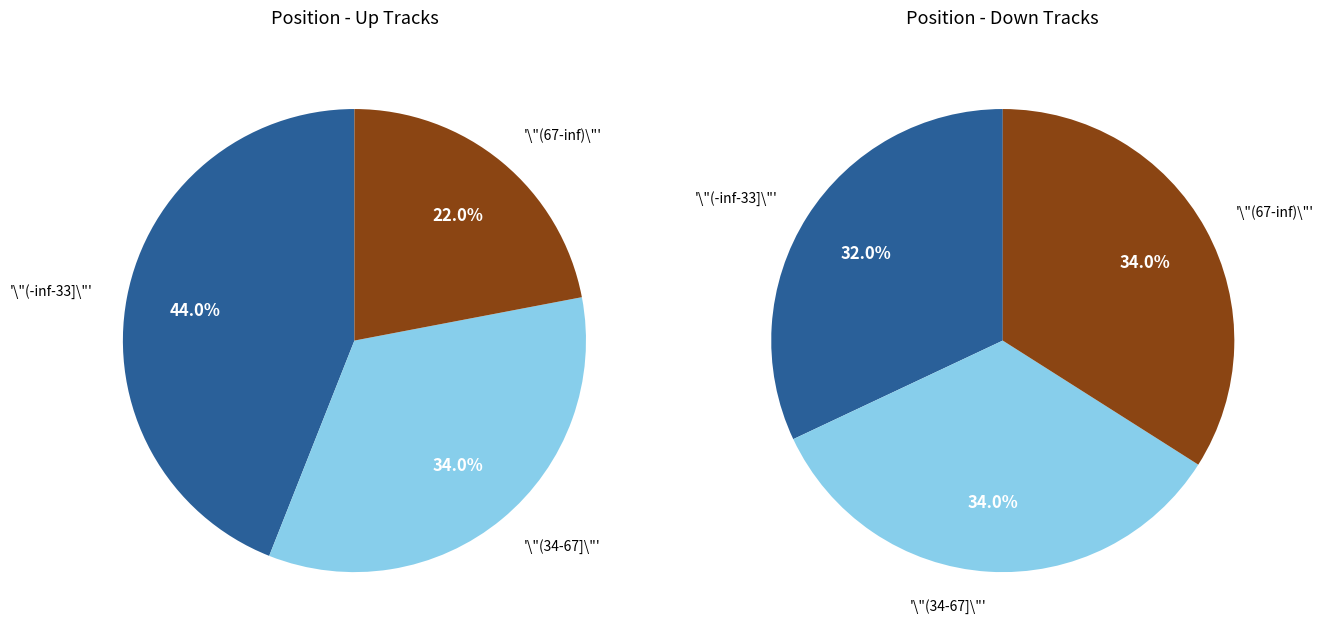

How much of the chart is everything except up?

38.0%